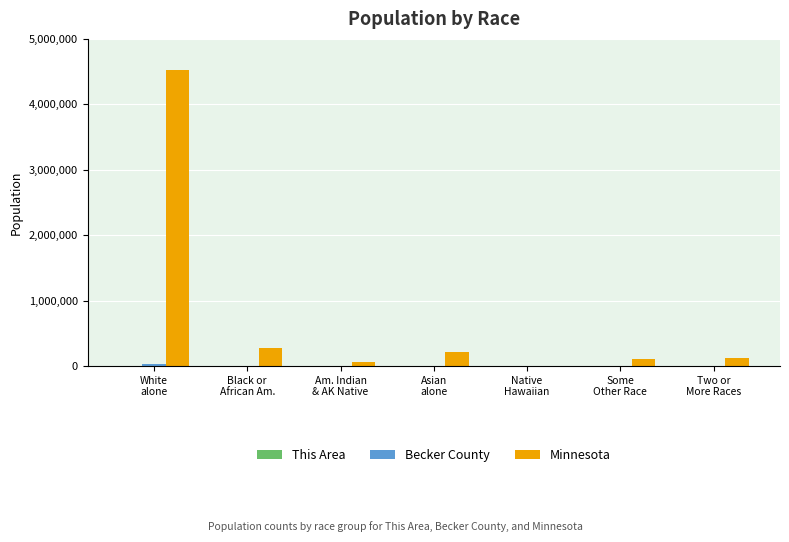

Which series has the largest total across all categories?

Minnesota